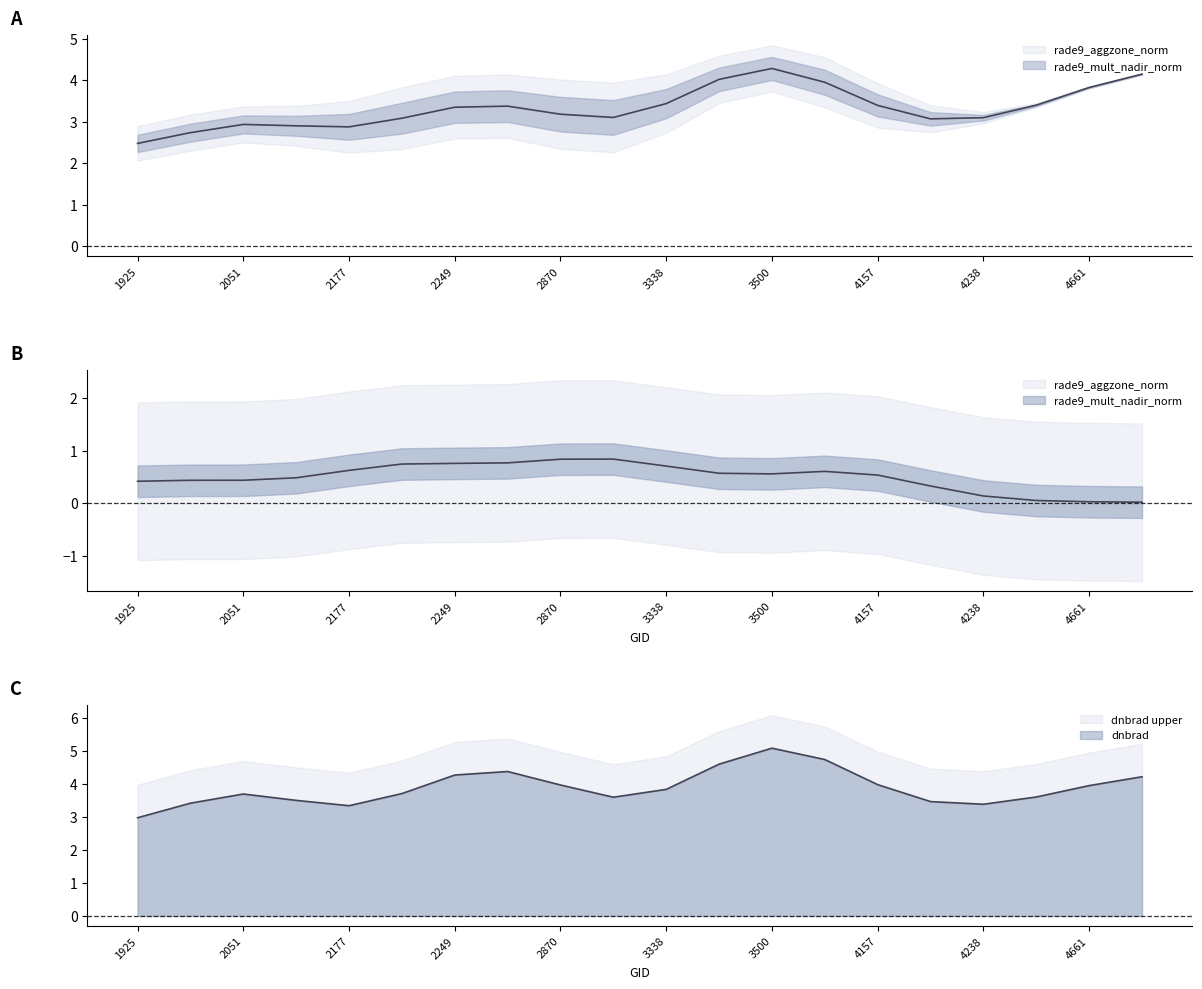

Which series has the largest total across all categories?

dnbrad